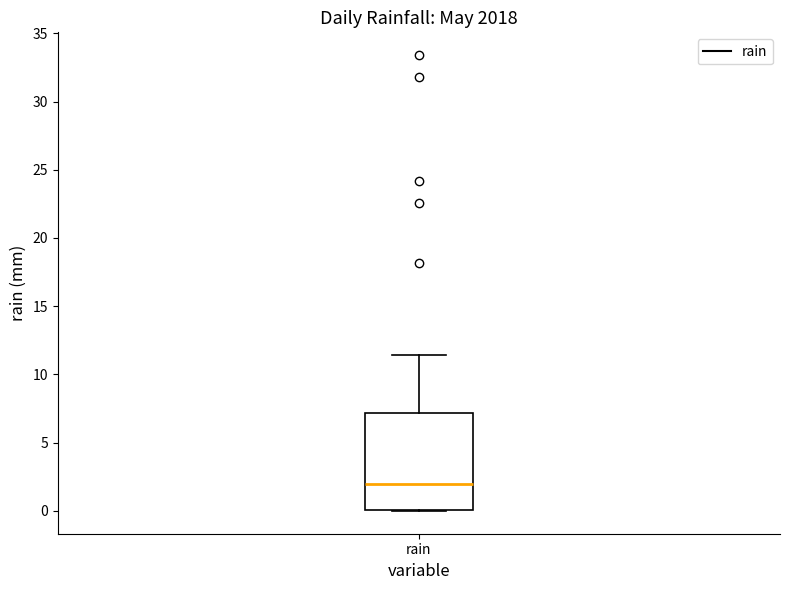

Read this box plot against the y-axis: the position of the median line, the range covered by the box, and the ends of both whiskers. The values are not printed on the chart, so give them approximately, as read against the axis.

median 2.0, box 0.0 to 7.0, whiskers 0.0 to 11.5